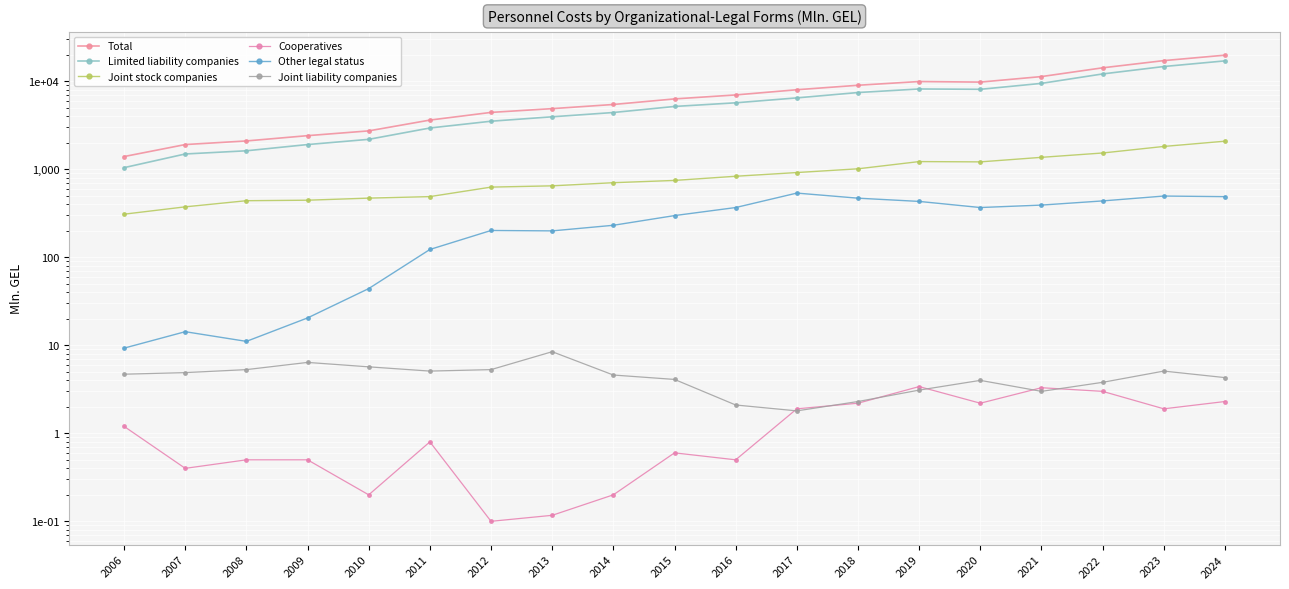

True or false: Joint stock companies has a value of 2092.7 at 2024.

True